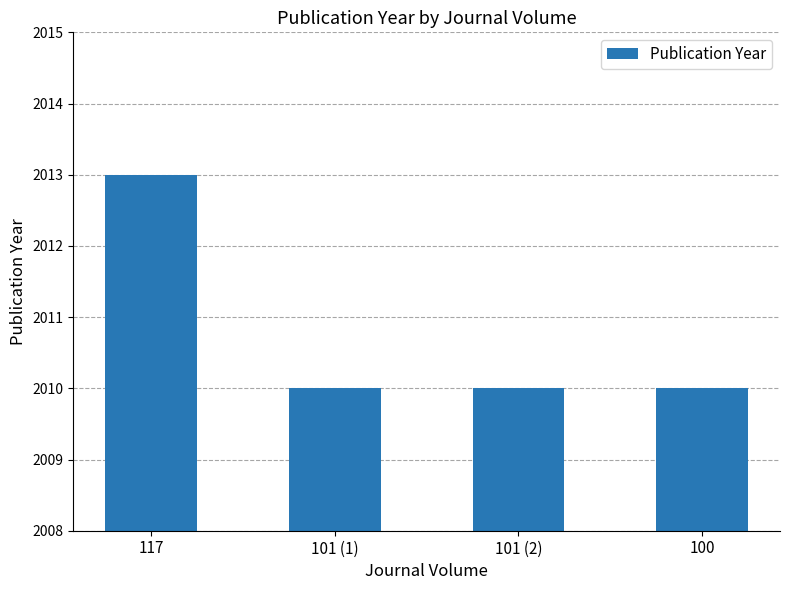

Is it true that the value at 100 is 2010?

True